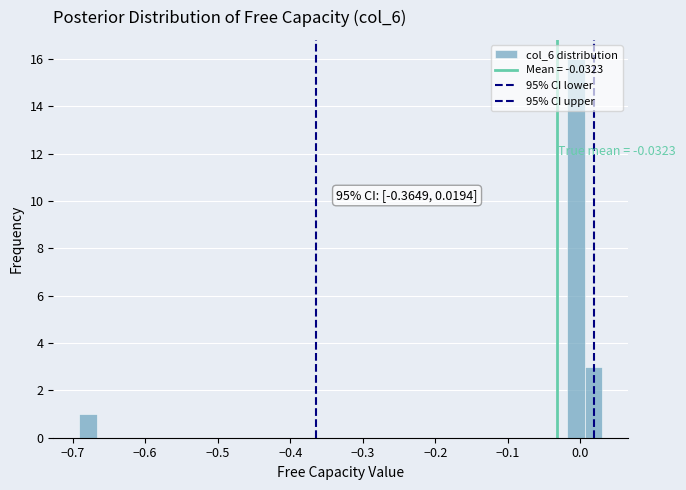

Around what value on the x-axis is the tallest bar? Give the approximate position of its centre, as read against the axis.

-0.01